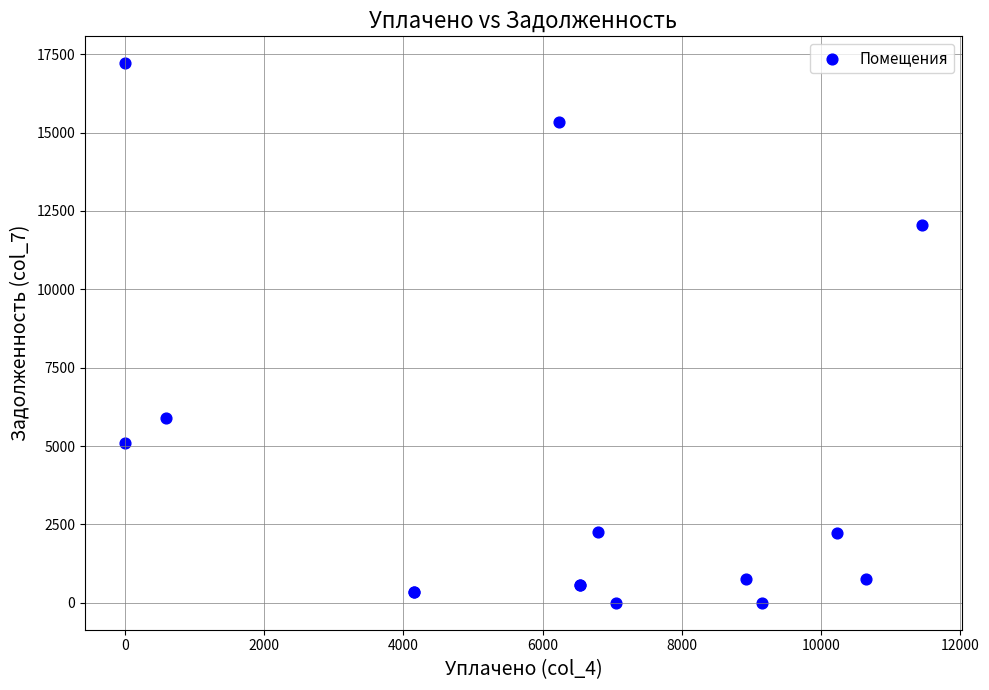

What Y value in the scatter plot is closest to 8604?

5904.9